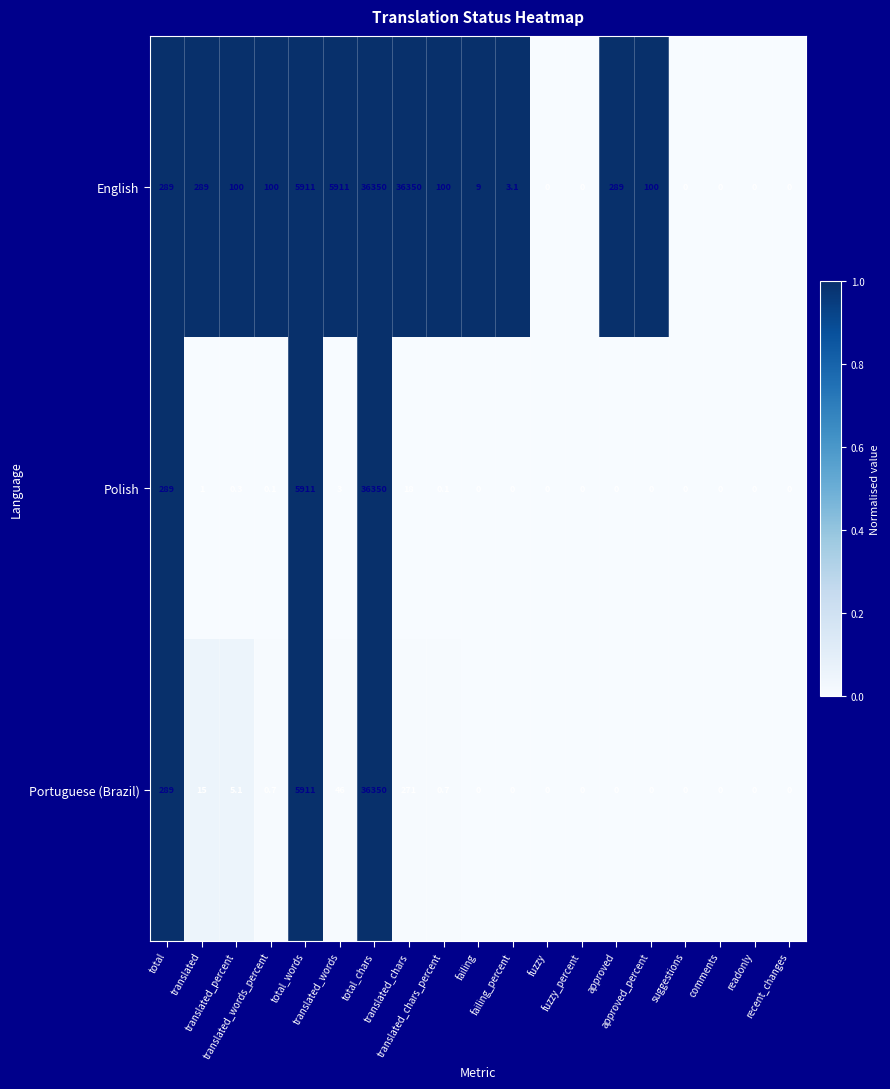

What is the maximum value for English?

36350.0